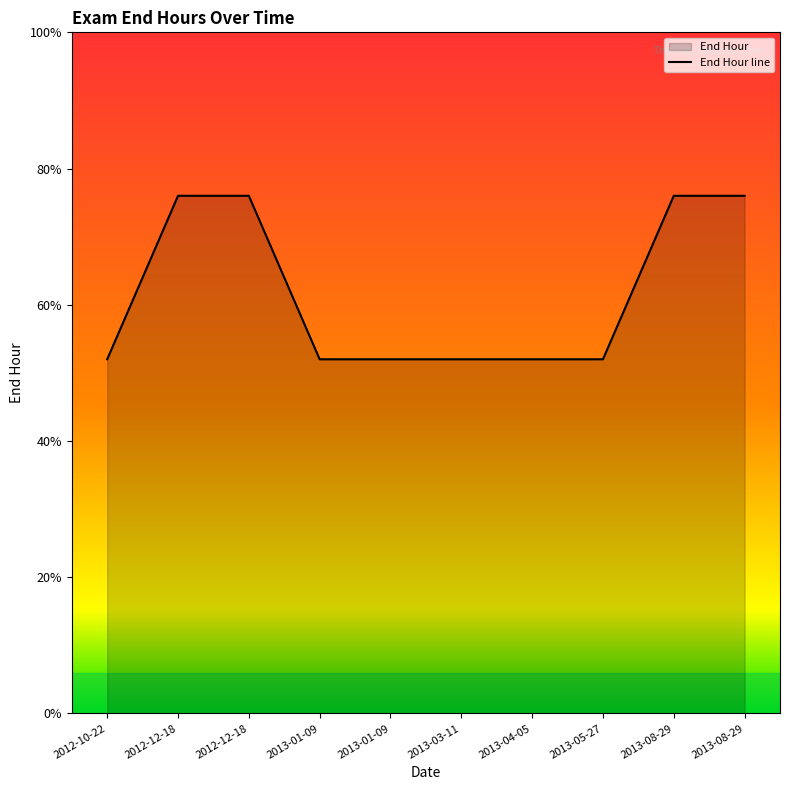

True or false: the data shows 13 at 2013-01-09.

True